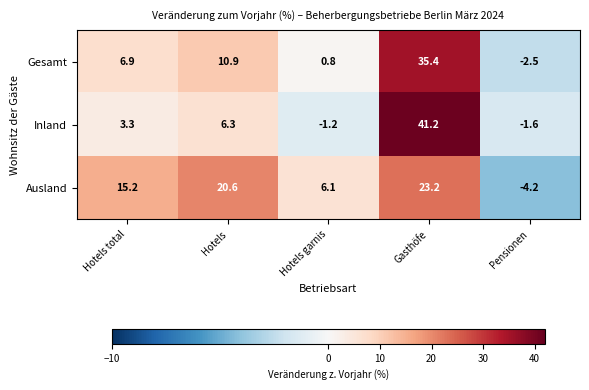

How many values in Gesamt are below zero?

1